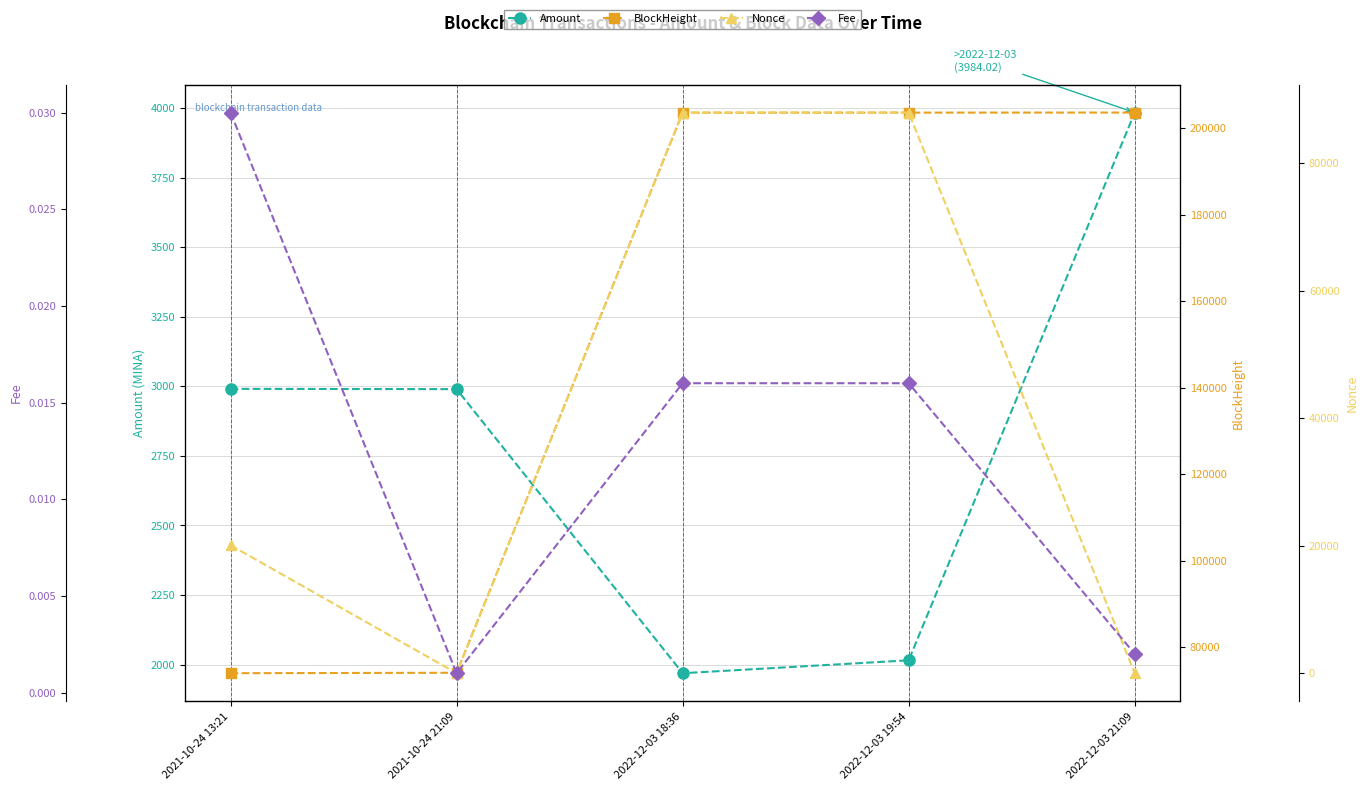

Which series has the widest spread of Y values?

BlockHeight